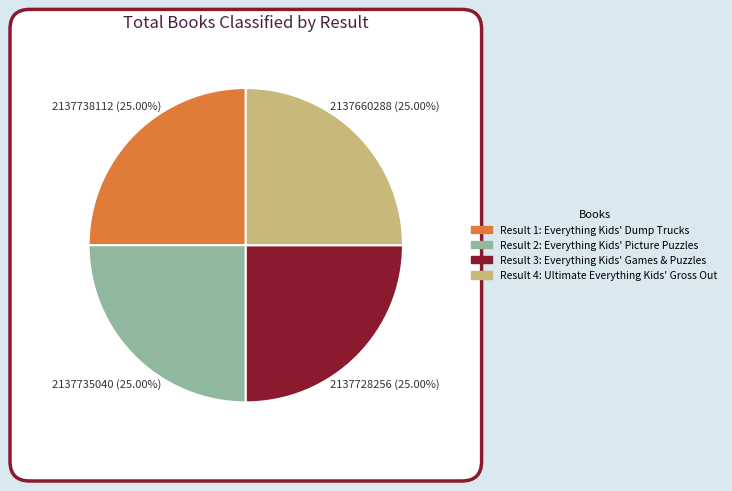

True or false: 4 accounts for 25% of the total.

True